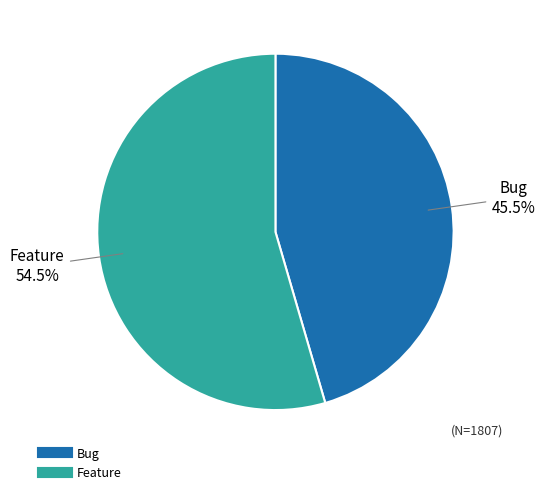

Is the sum of Bug and Feature greater than half?

Yes